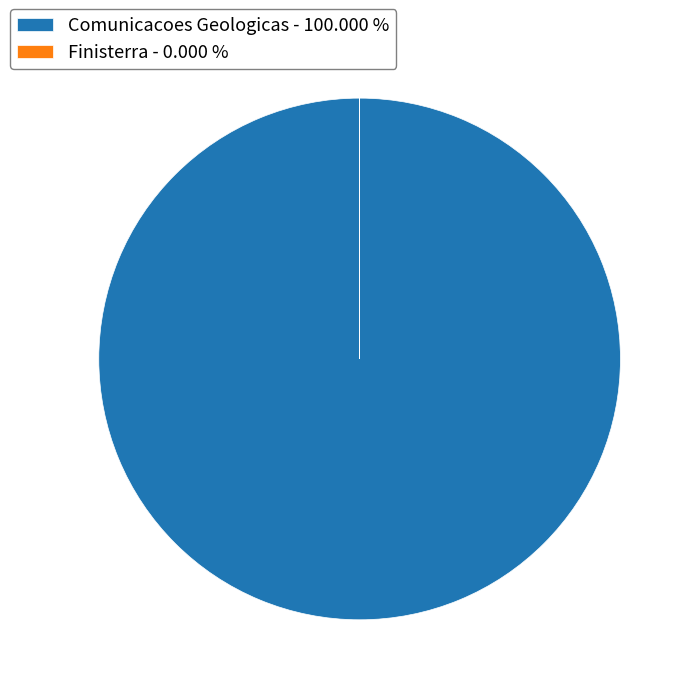

Is there any slice that represents more than half of the pie?

Yes